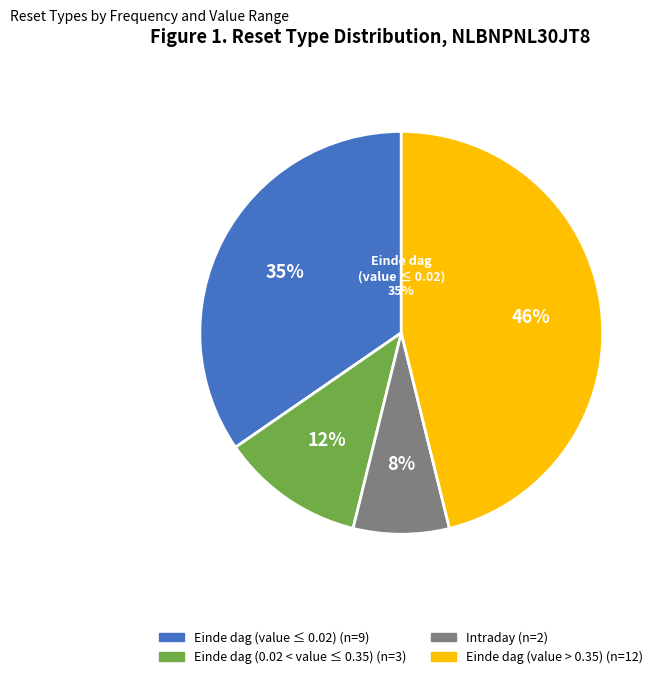

The 2025-05-09 slice represents 21% of the pie. True or false?

False